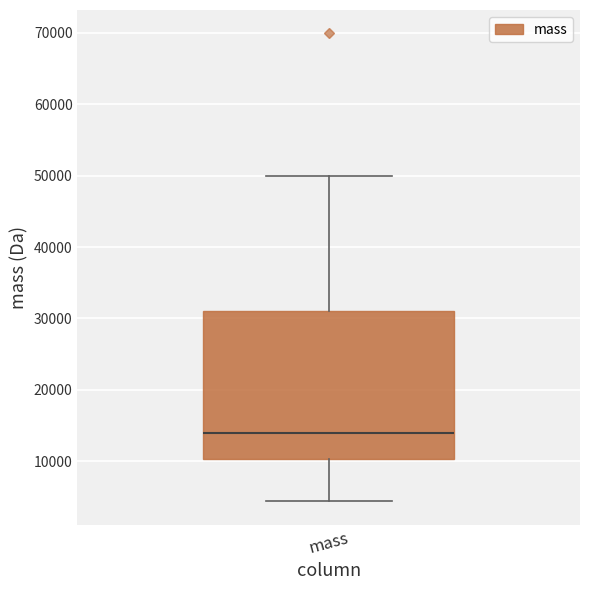

Transcribe this box plot: give where the median line is, the range the box spans, and where the two whiskers end, as read against the y-axis. The values are not printed on the chart, so give them approximately, as read against the axis.

median 14000, box 10000 to 31000, whiskers 4000 to 50000